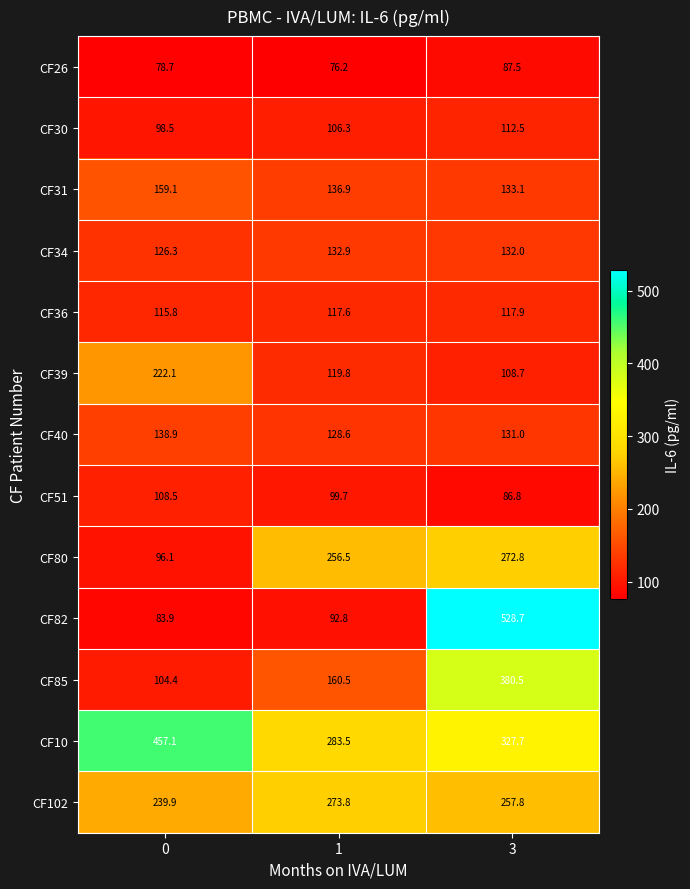

Which series changed the most between 0 and 1?

CF10